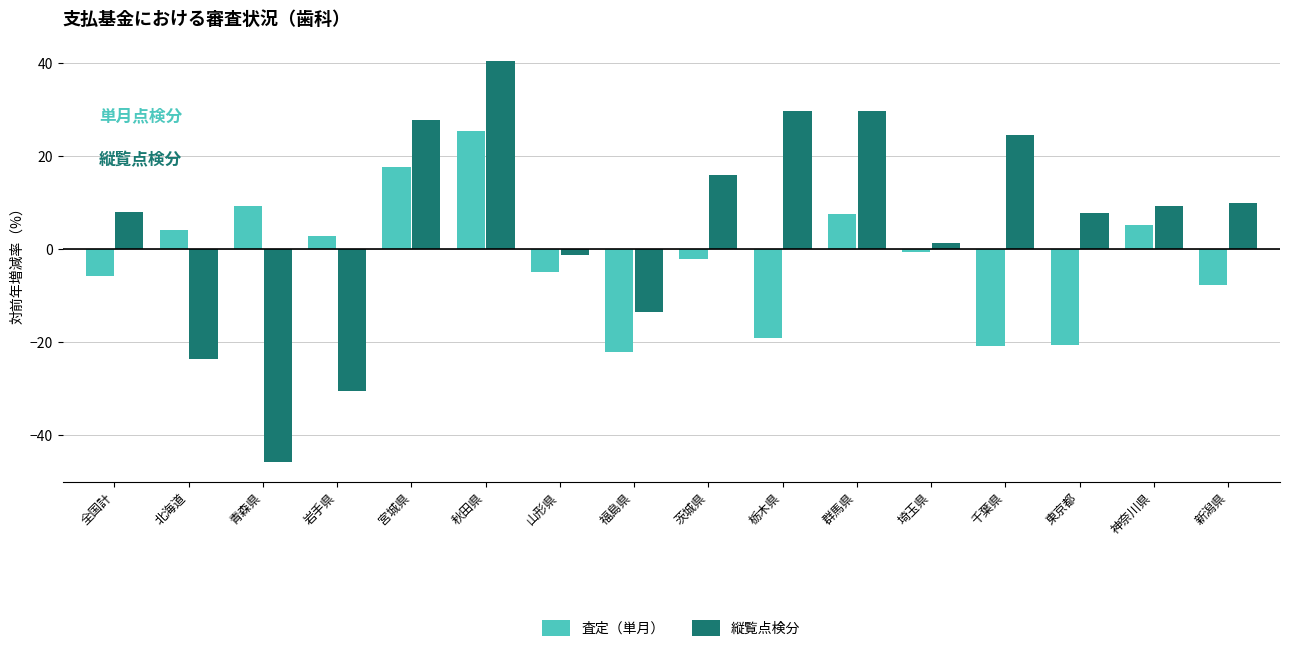

Is the value of 縦覧点検分 at 岩手県 greater than the value of 査定（単月） at 全国計?

No